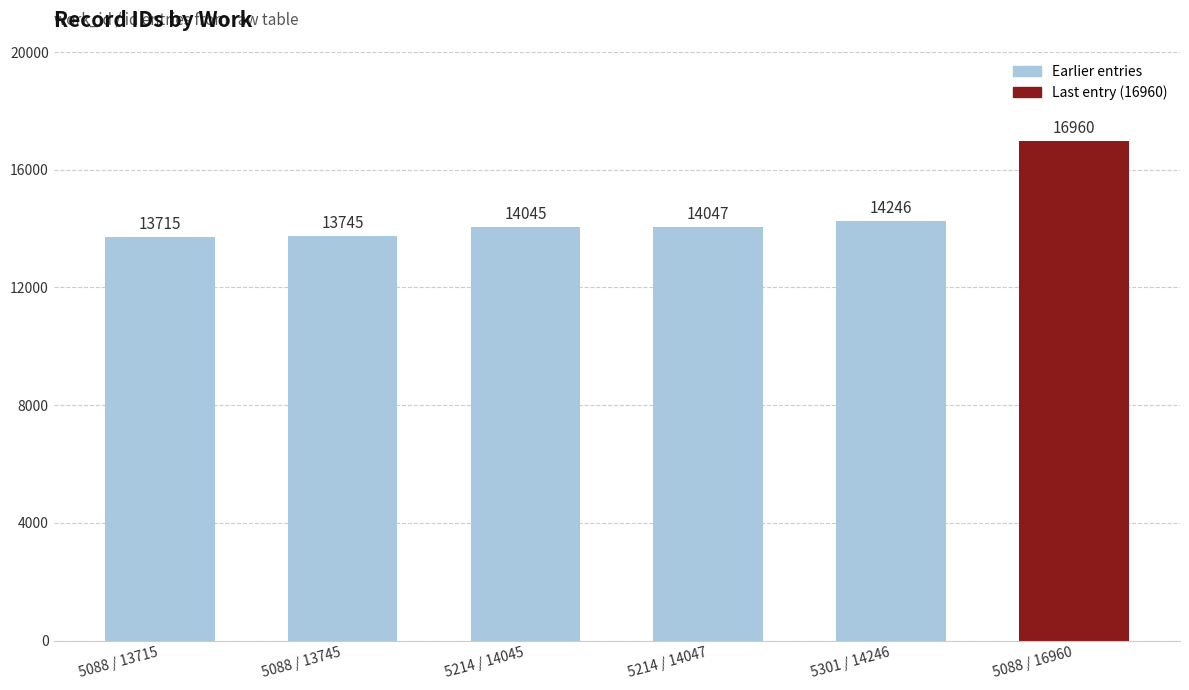

Count the number of data series in this chart.

1